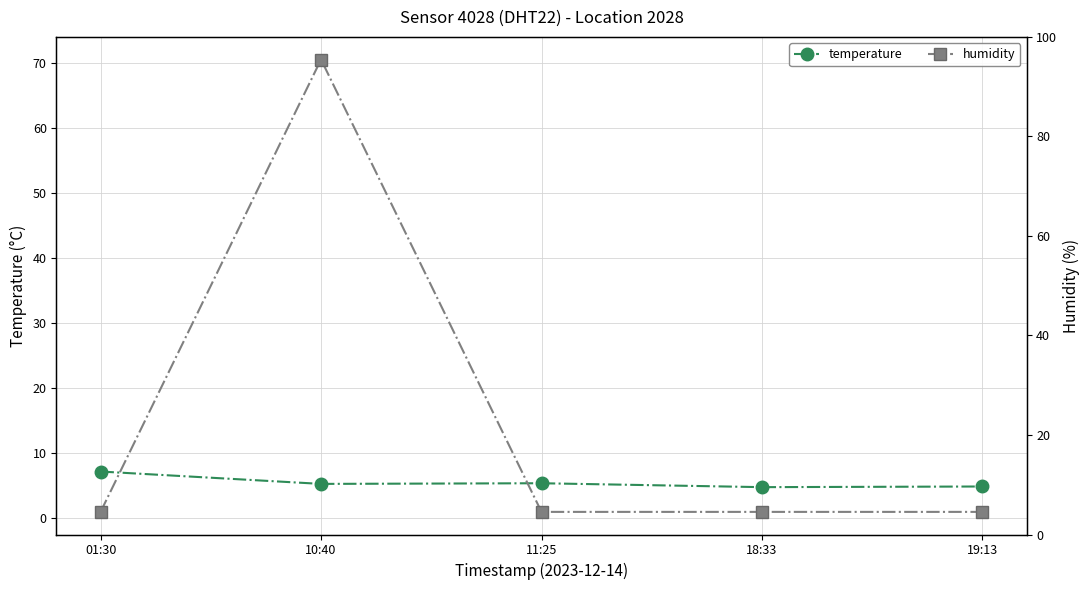

What is the difference between the maximum and minimum values in the temperature series?

2.4